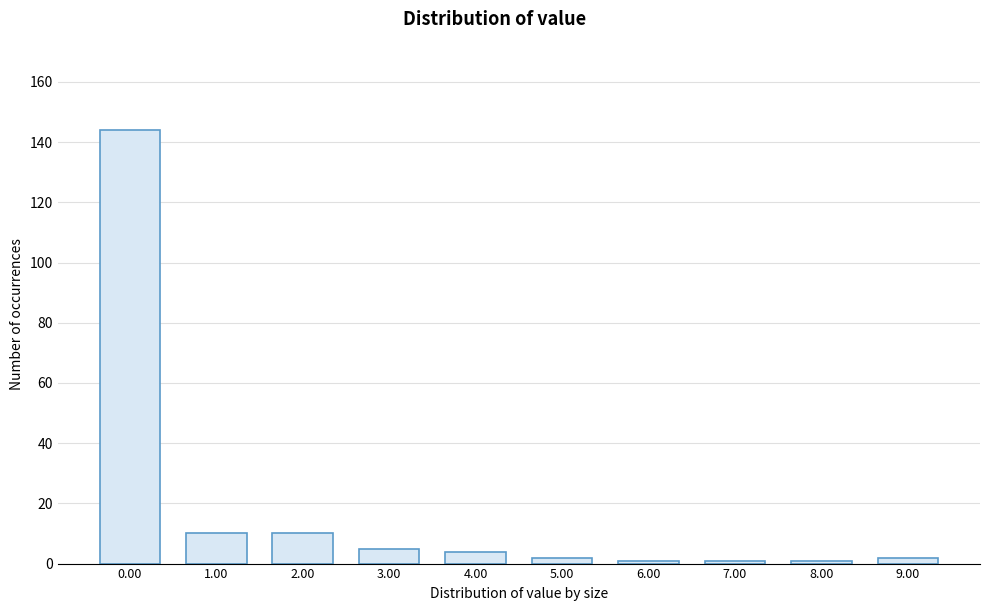

Reading left to right, what are all the values shown in this chart?

144	10	10	5	4	2	1	1	1	2